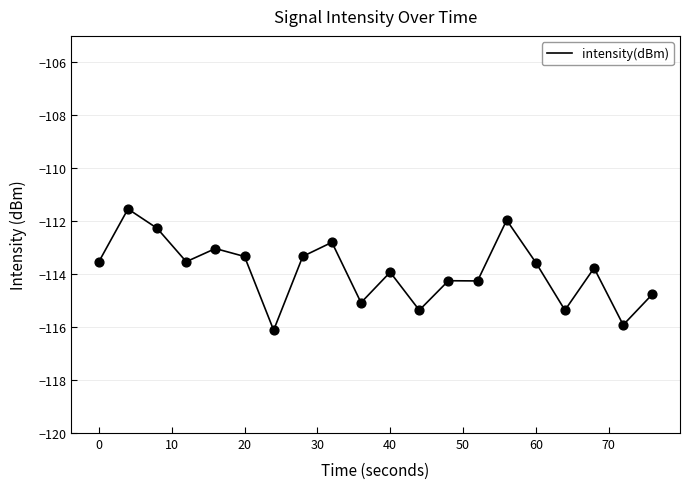

What is the smallest value displayed?

-116.1